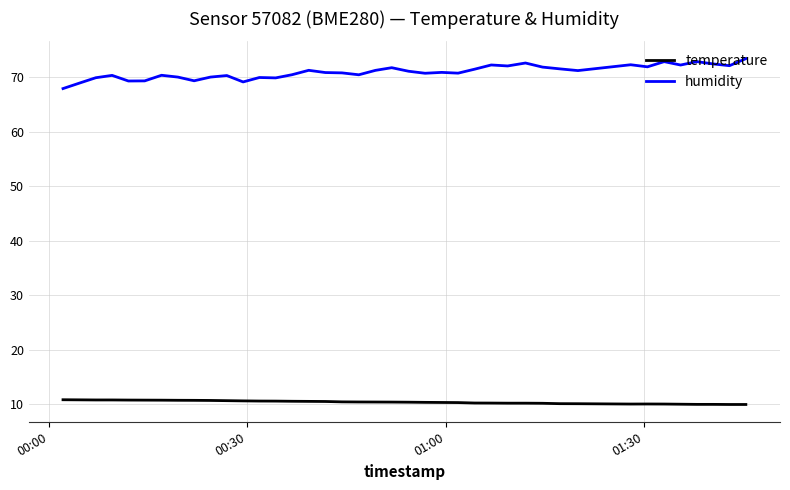

Which series has the widest spread of values?

humidity